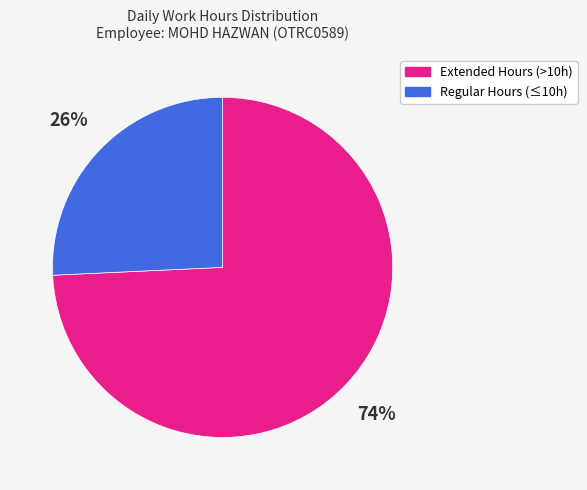

Is the sum of Regular Hours (≤10h) and Extended Hours (>10h) greater than half?

Yes